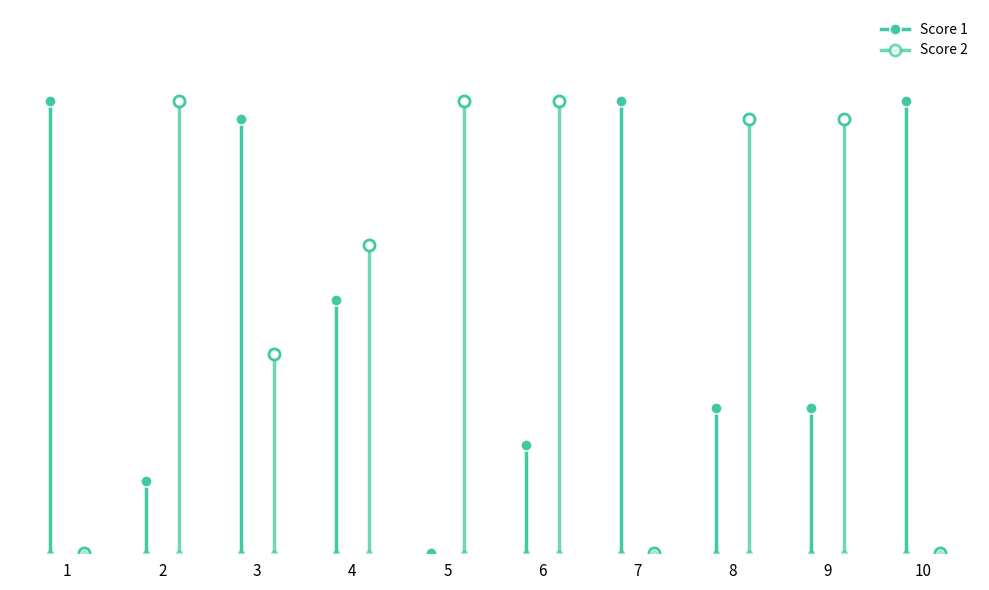

What is the difference between the maximum and minimum values in the Score 1 series?

25